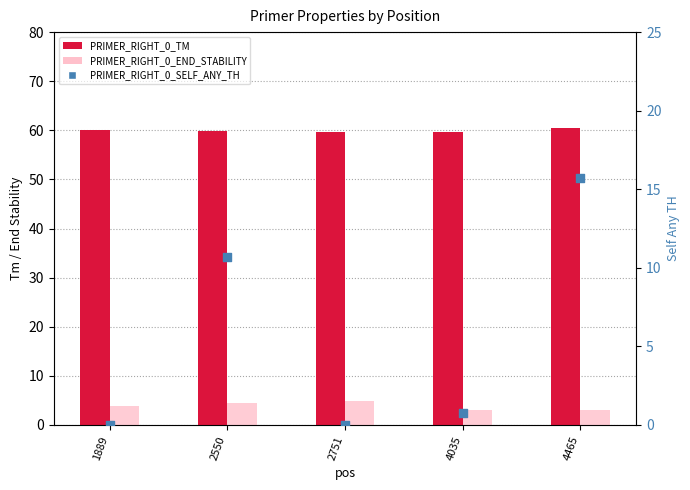

Which series reaches the maximum Y coordinate?

PRIMER_RIGHT_0_TM